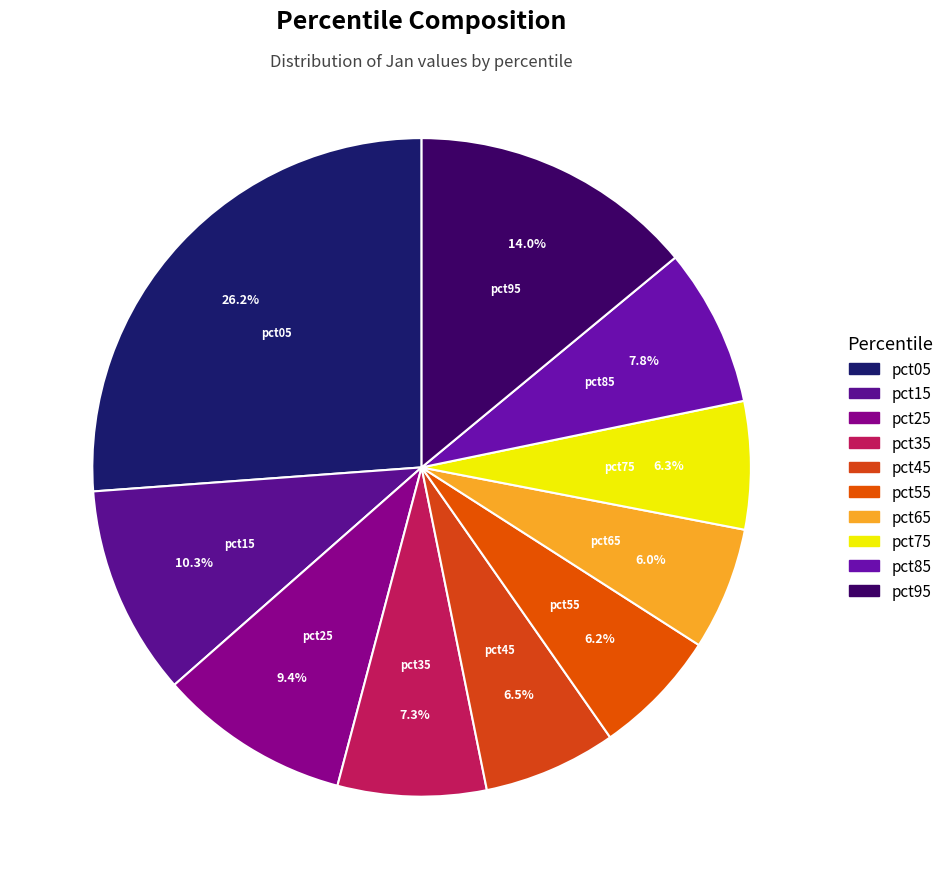

What is the total percentage of pct45 and pct95?

20.5%